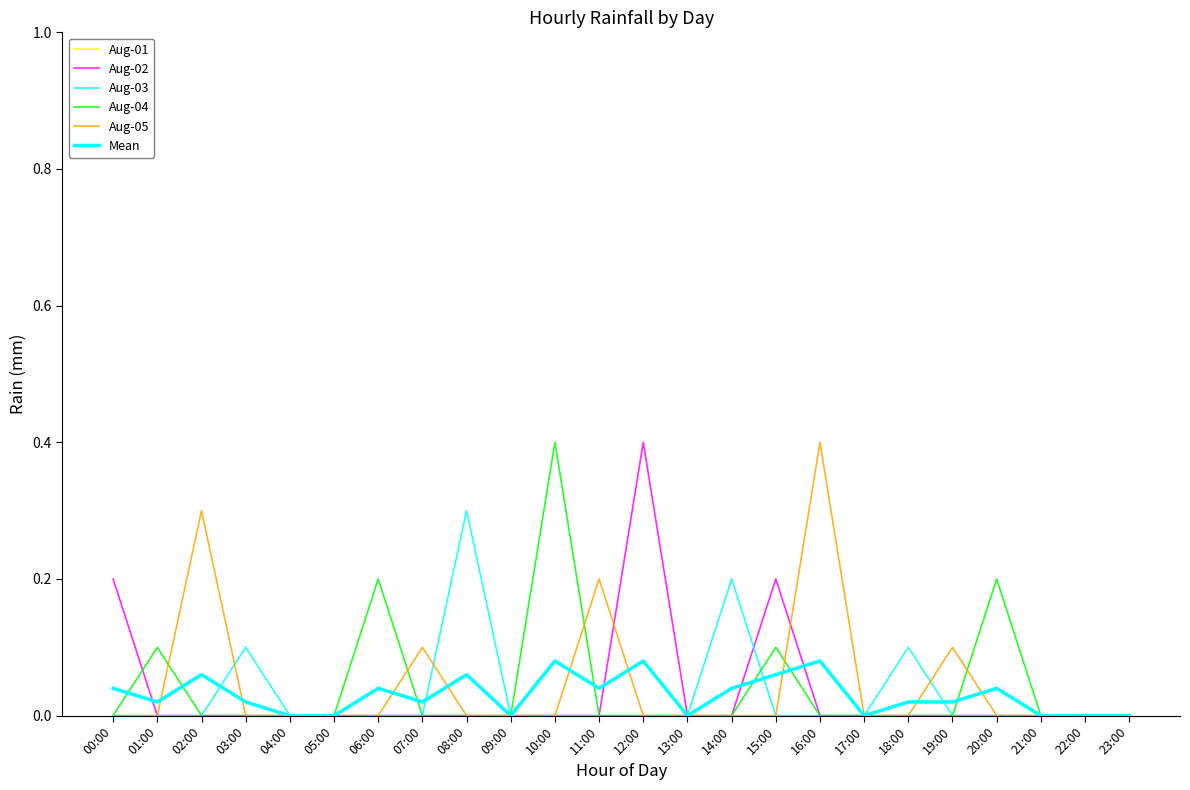

What is the total value across all series at 02:00?

0.4